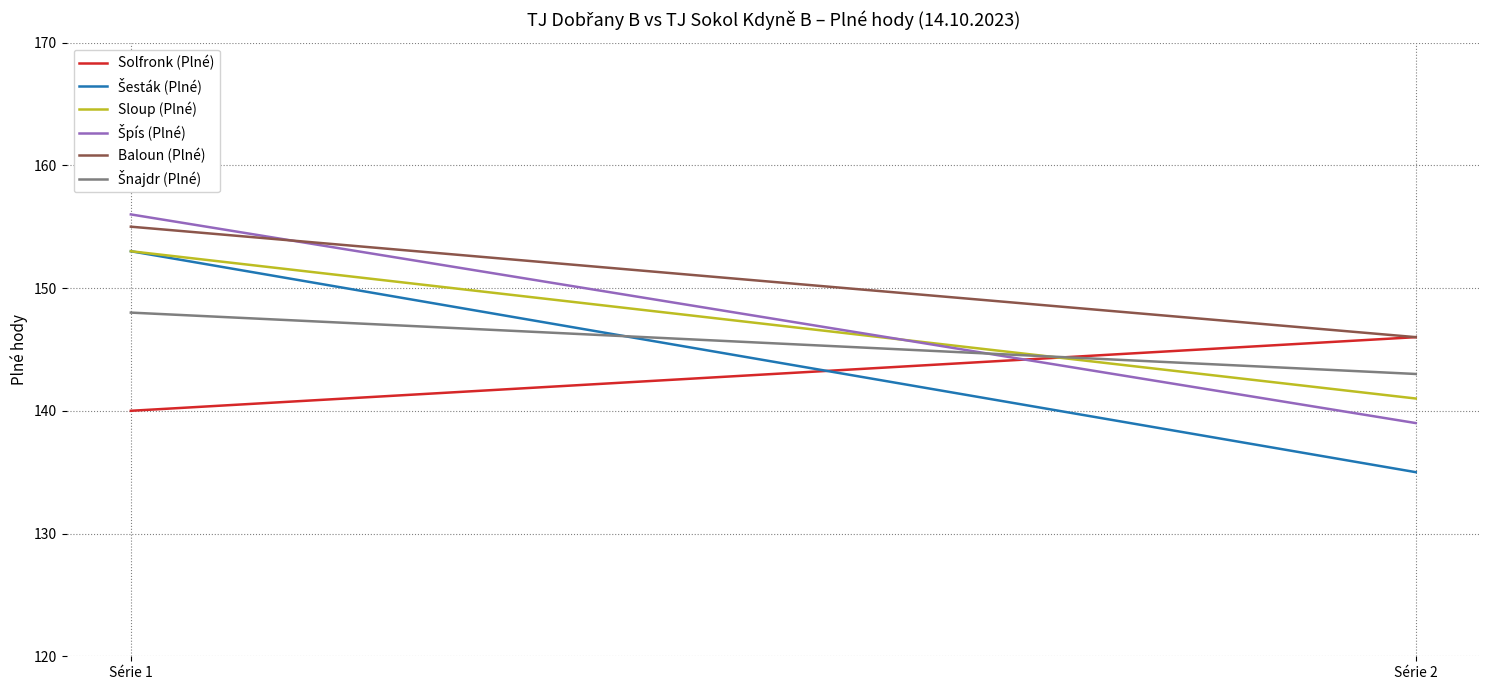

What is the average value of the Baloun (Plné) series?

150